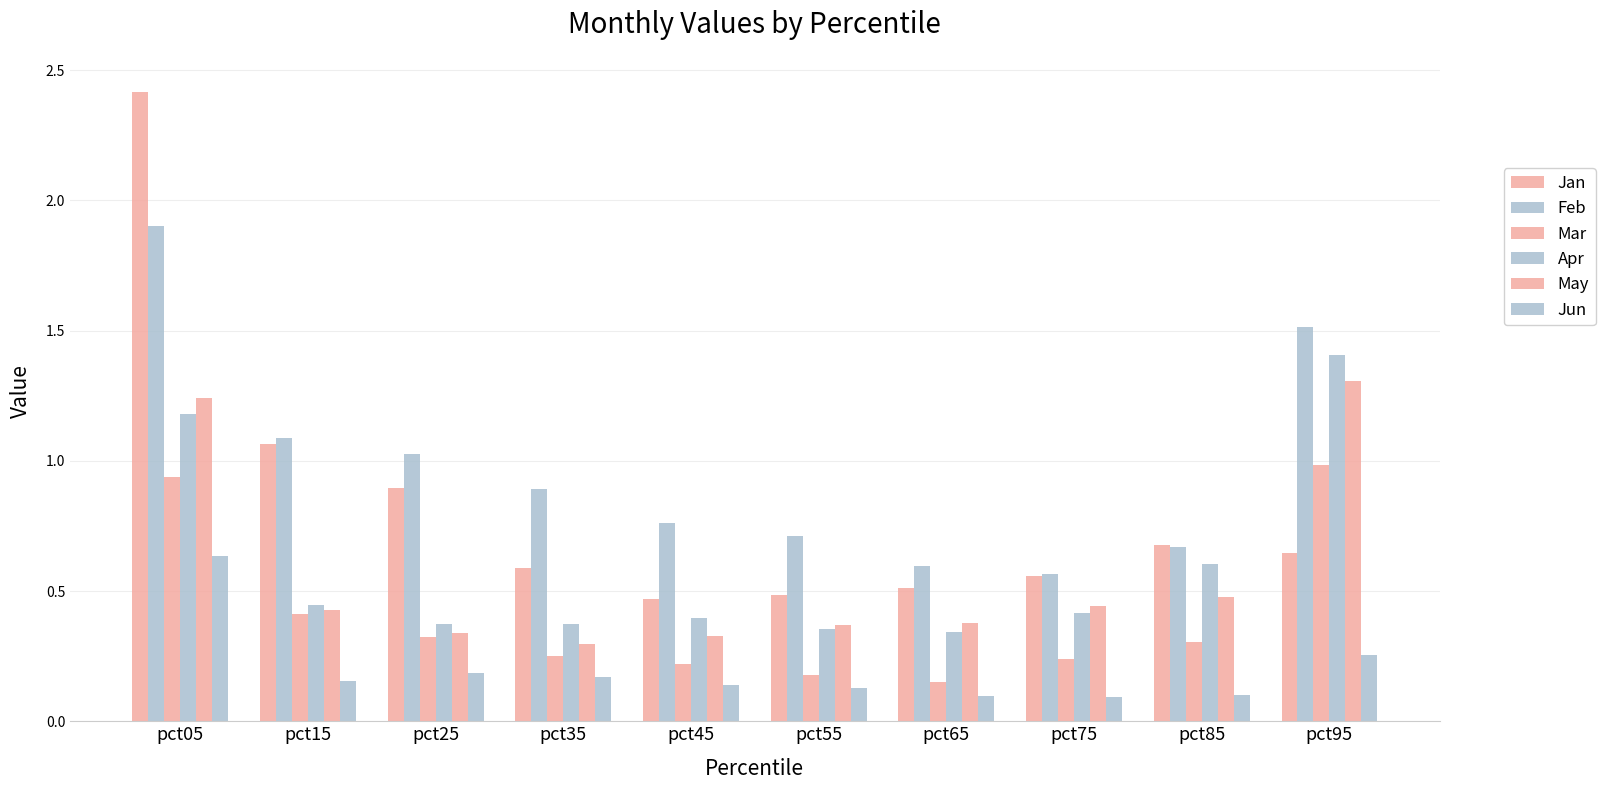

How many data points does each series have?

10